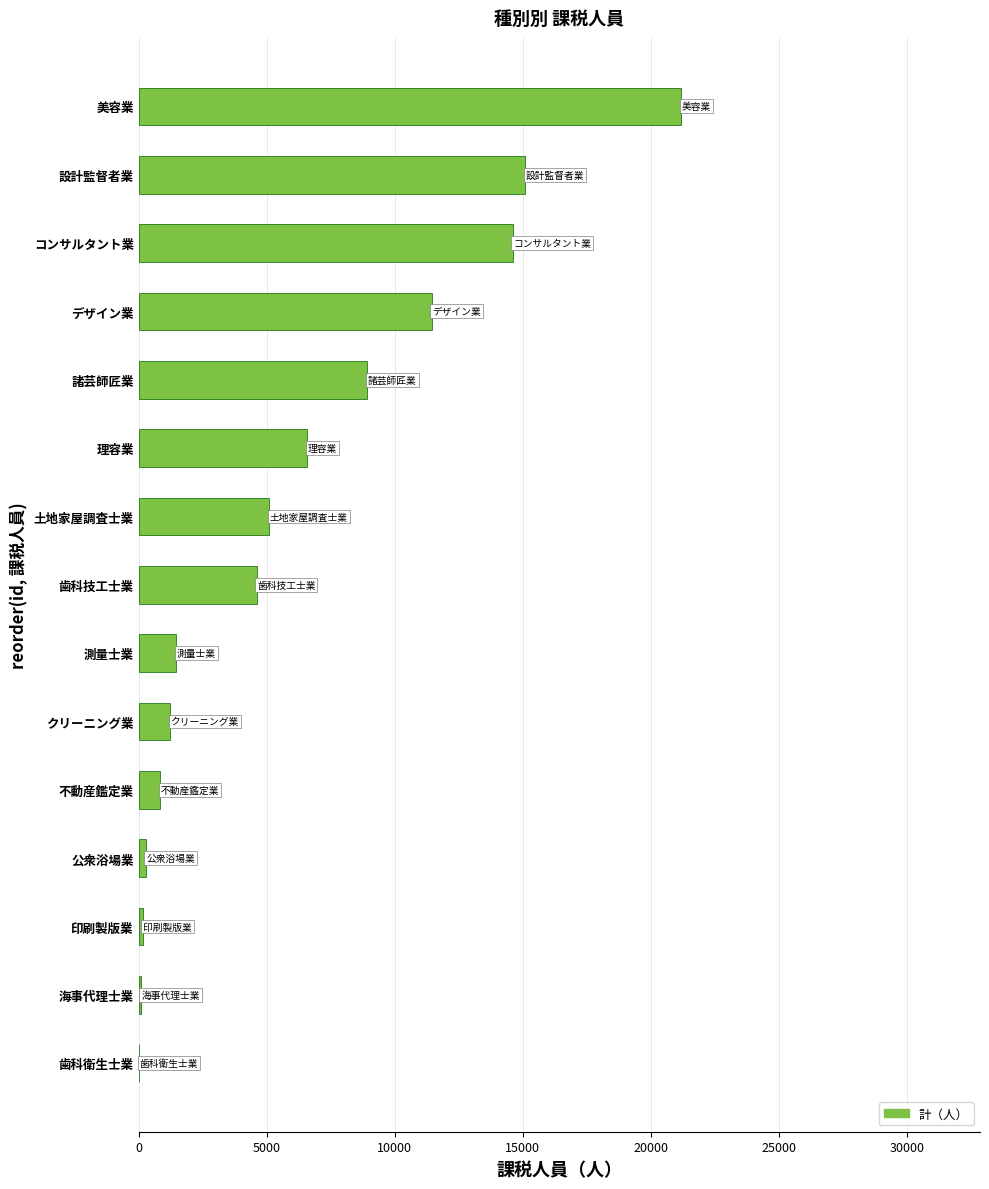

Which category has the highest value across all series?

美容業